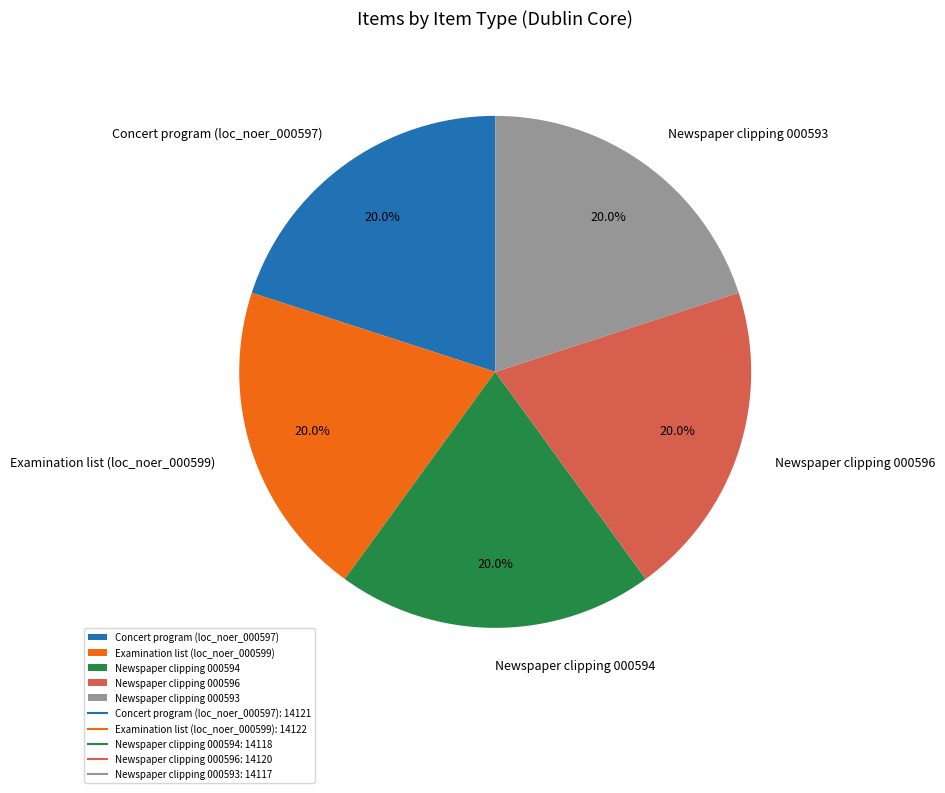

Does any single category account for the majority?

No